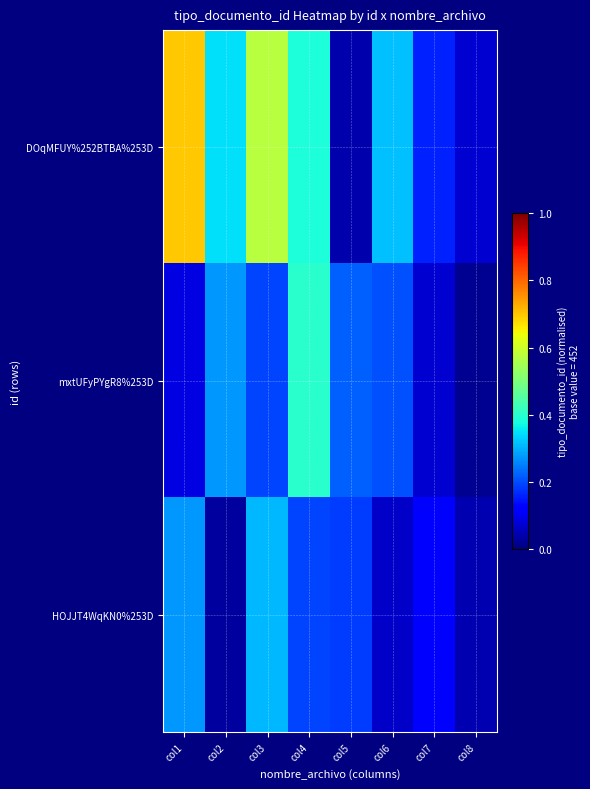

What is the spread (max minus min) of values at col5?

0.2